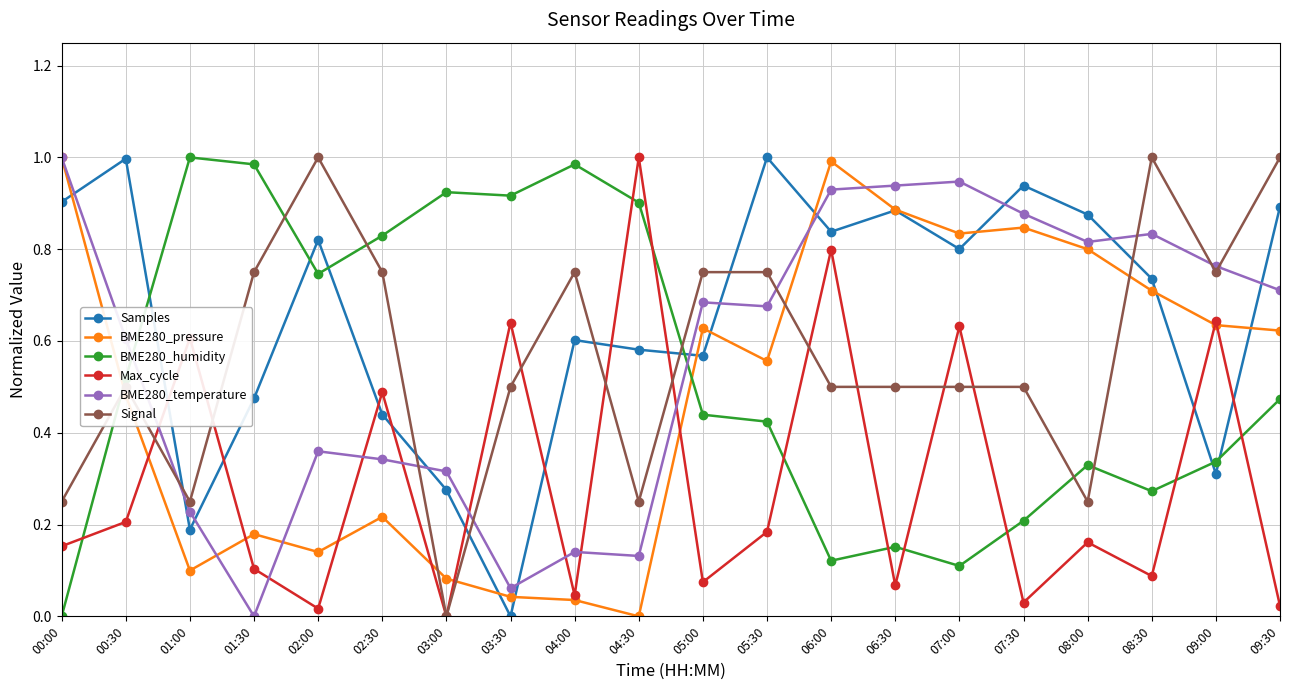

The Samples series shows 0.5 at 00:00. True or false?

False